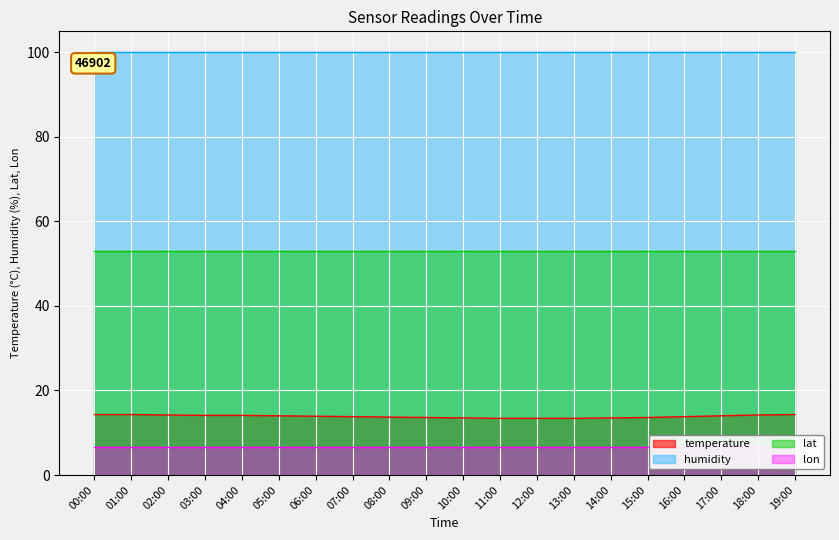

What is the value of the humidity point at the 20th from the left?

99.9